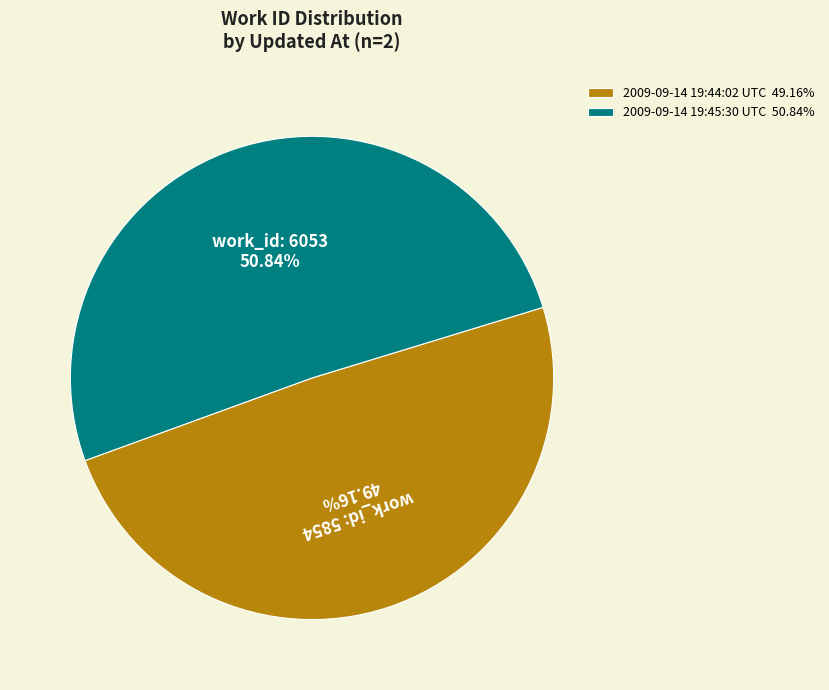

What is the largest slice in the pie chart?

2009-09-14 19:45:30 UTC